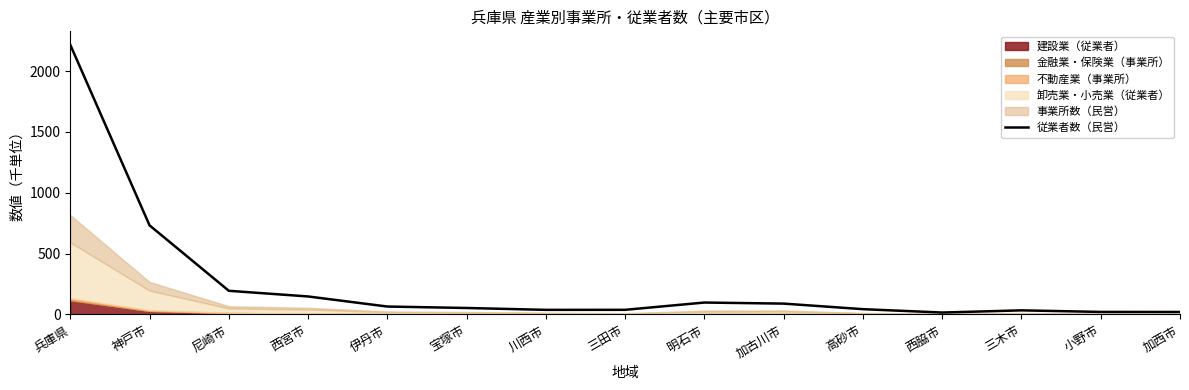

The chart shows a value of 86.6 at 尼崎市. True or false?

False